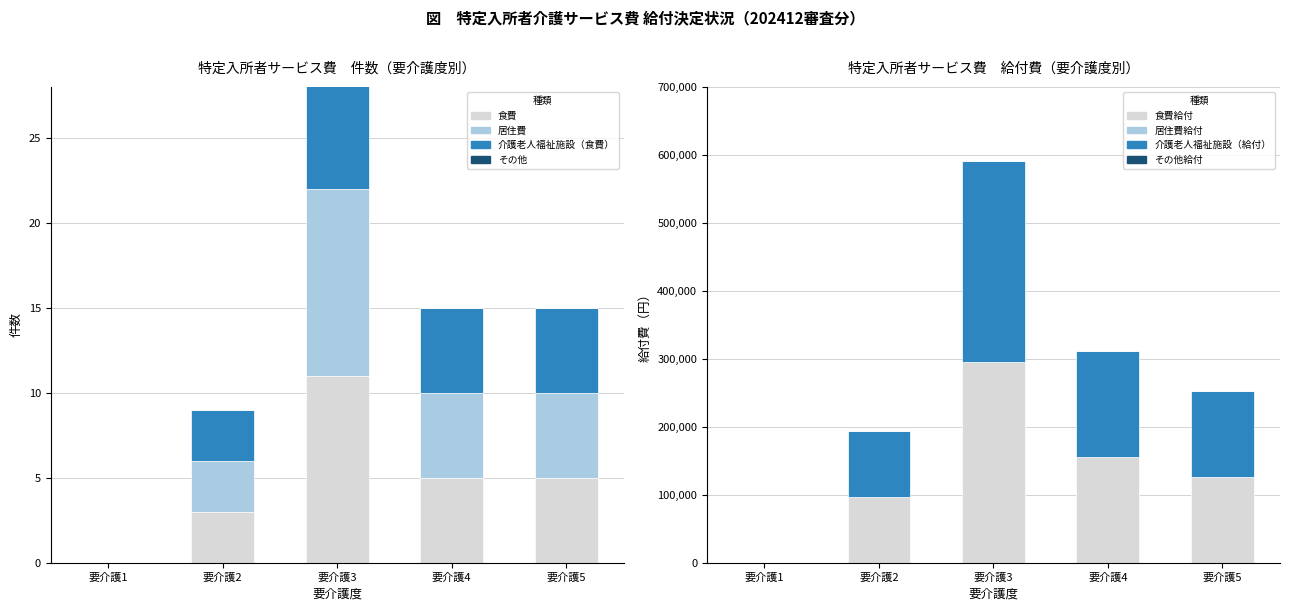

What is the value of the 介護老人福祉施設 bar at the 2nd from the left?

3